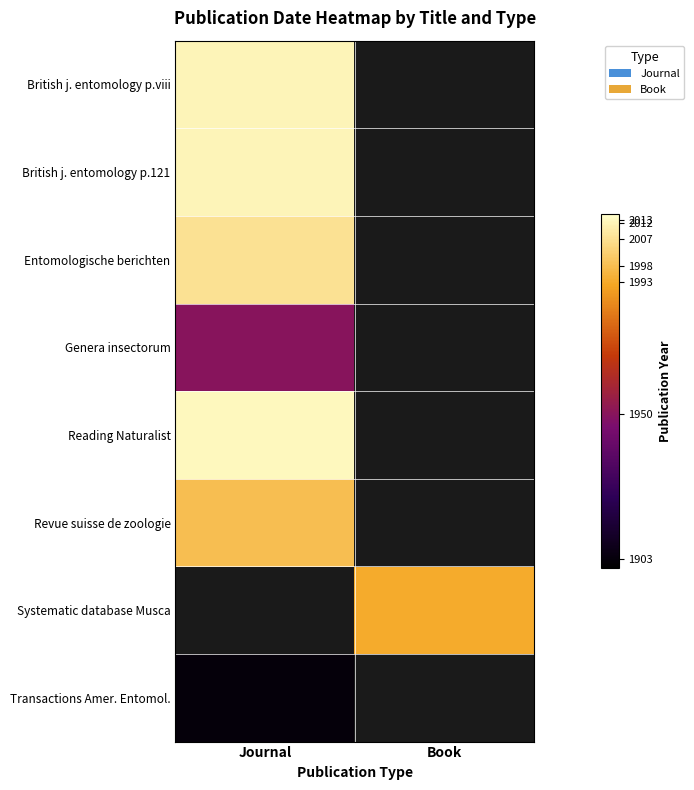

Where is Reading Naturalist nearest to the value 2013?

Journal